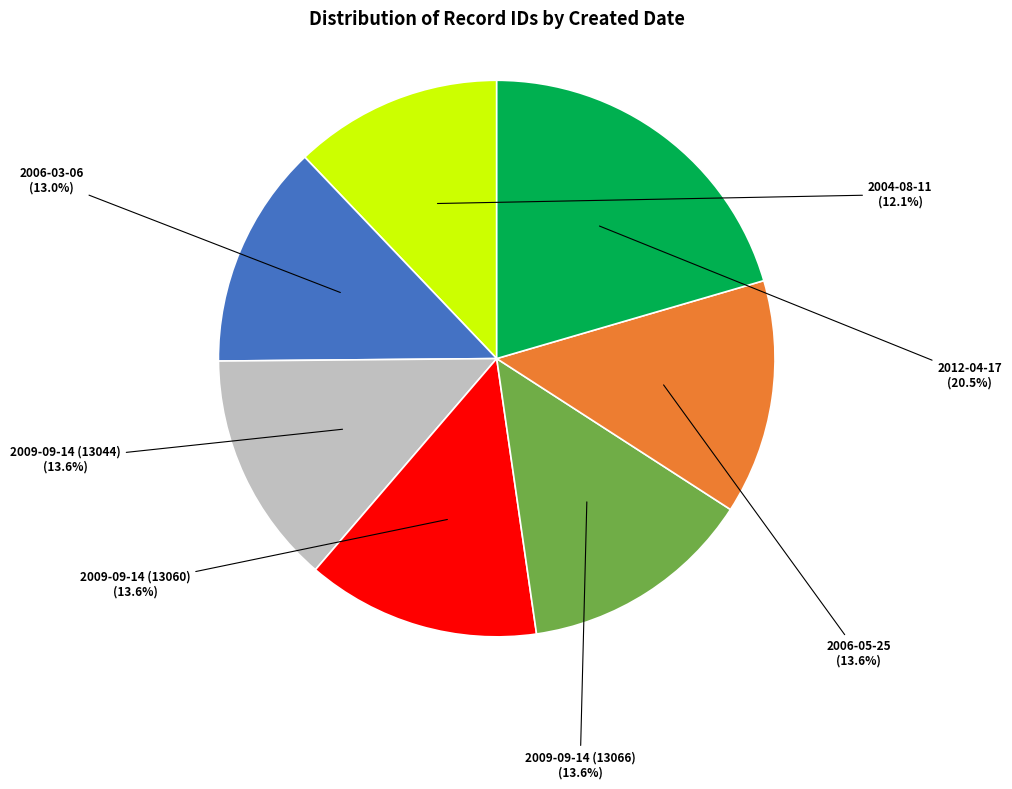

To the nearest percent, what is the combined percentage of 2006-03-06 and 2009-09-14 (13066)?

27%